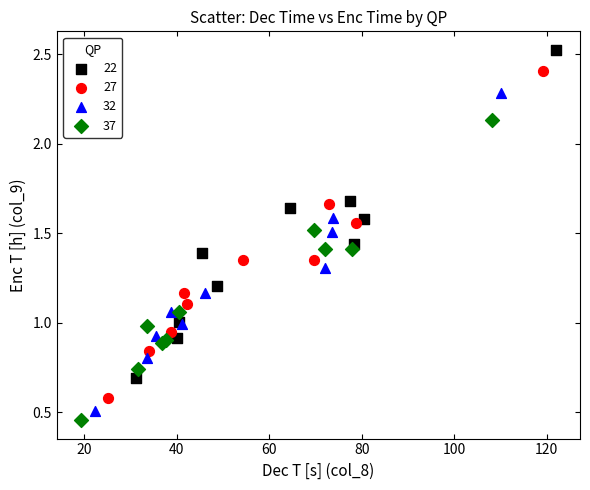

What are all the series names shown in the legend?

22, 27, 32, 37